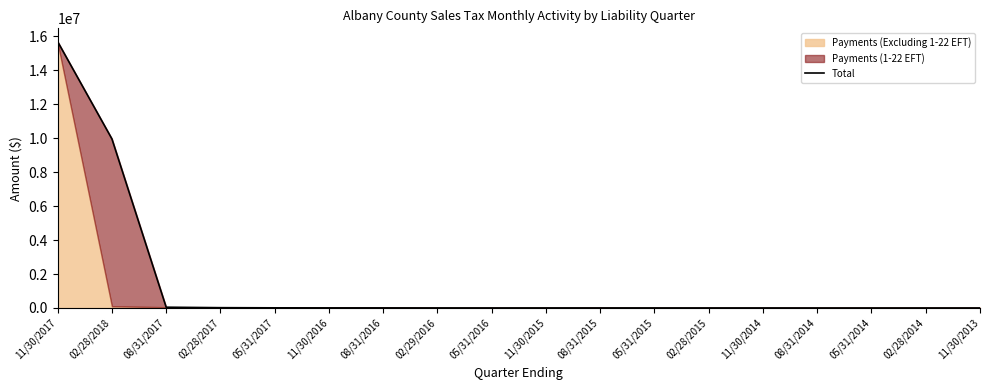

What is the change in value from 08/31/2017 to 02/28/2015?

-43463.5